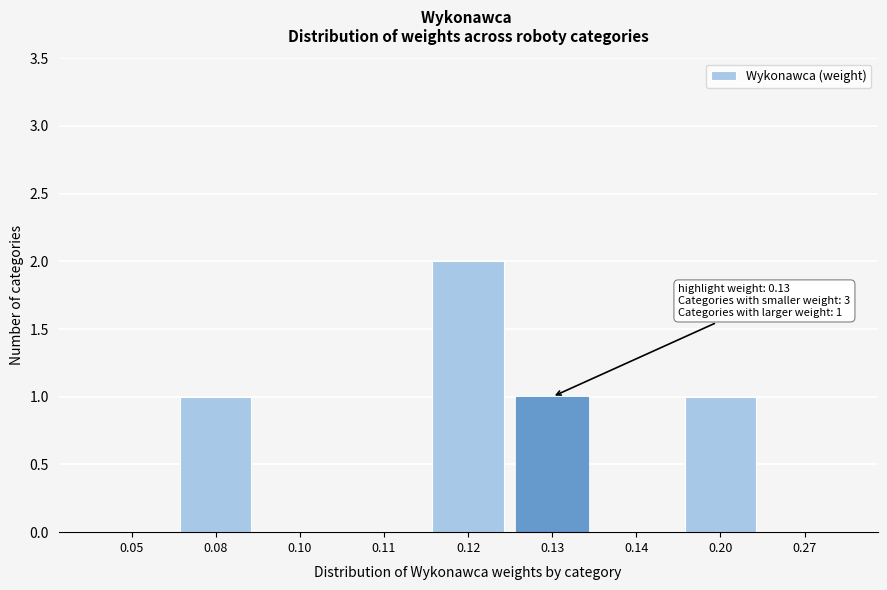

Reading left to right, extract all data points from this chart.

0.05=0	0.08=1	0.10=0	0.11=0	0.12=2	0.13=1	0.14=0	0.20=1	0.27=0